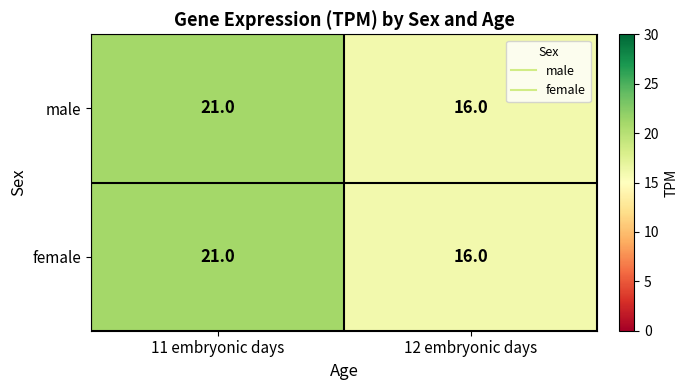

What is the total value across all series at 12 embryonic days?

32